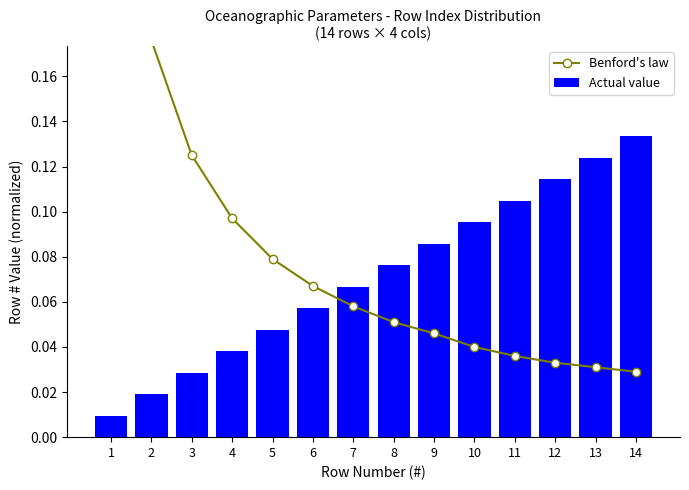

The Actual value series shows 0.1 at 12. True or false?

True